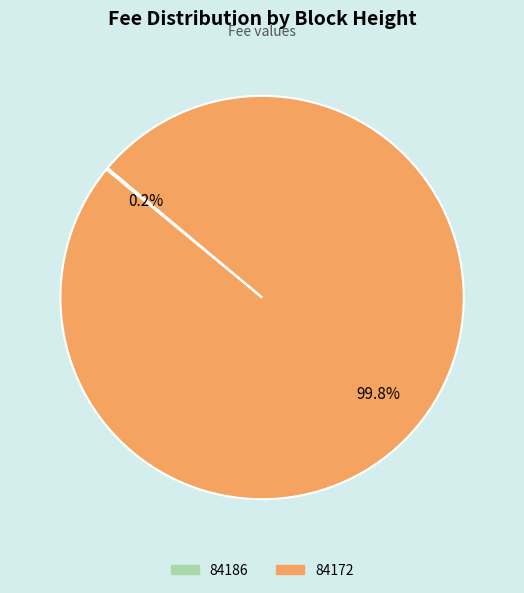

What portion of the pie excludes 84172?

0.2%